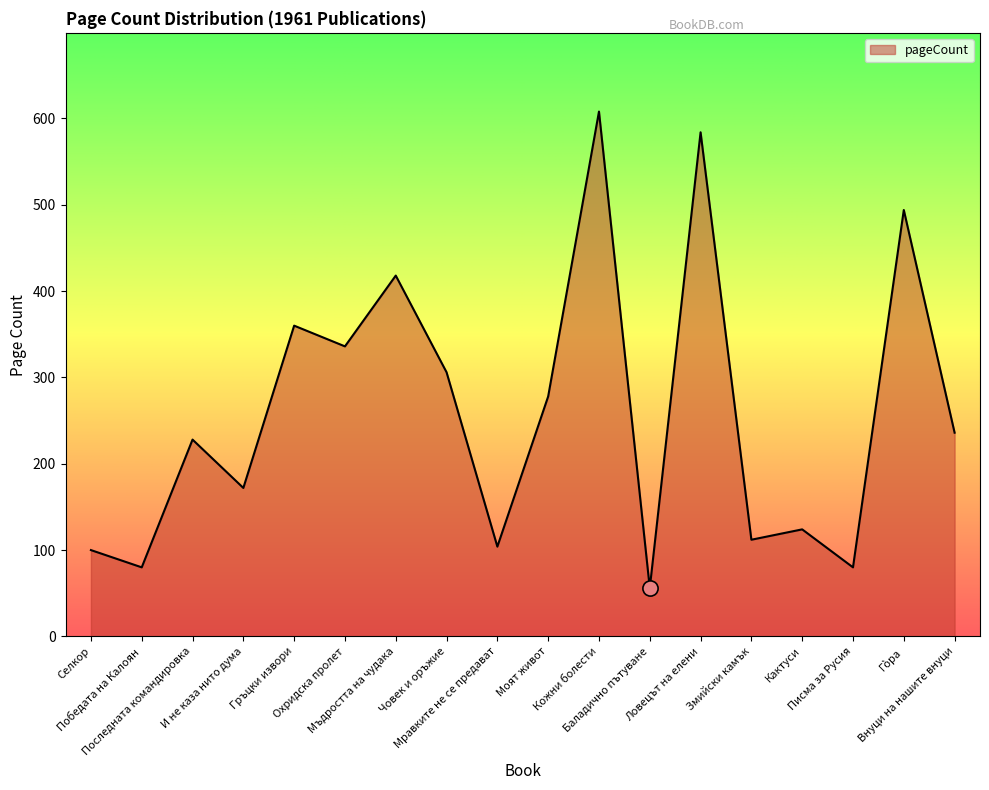

What is the ratio of the value at Змийски камък to the value at Гòра?

0.2